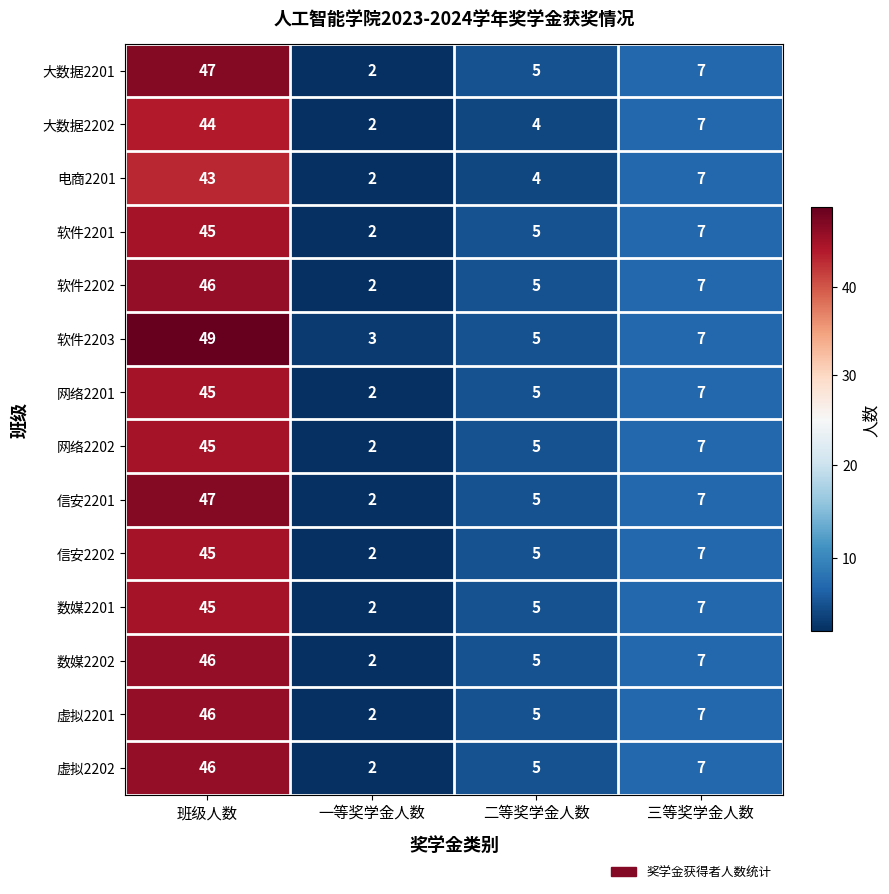

At which category is the sum across all series the highest?

班级人数